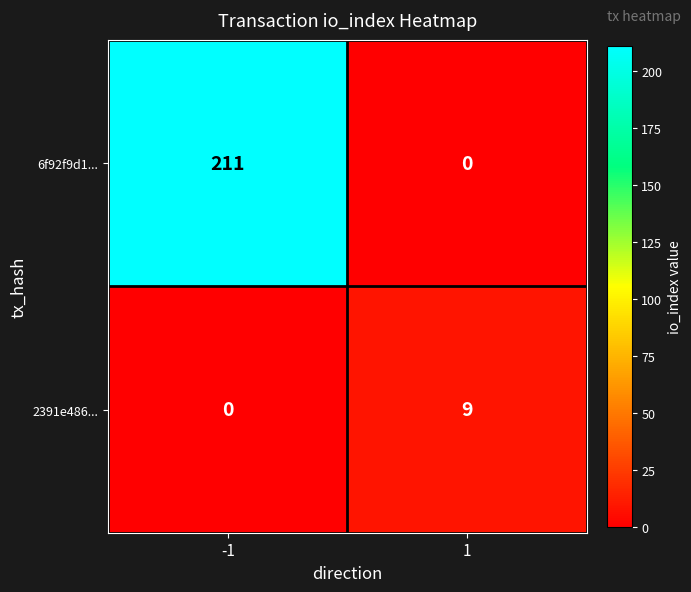

What is the approximate value of 6f92f9d1... at -1, to the nearest 5?

210